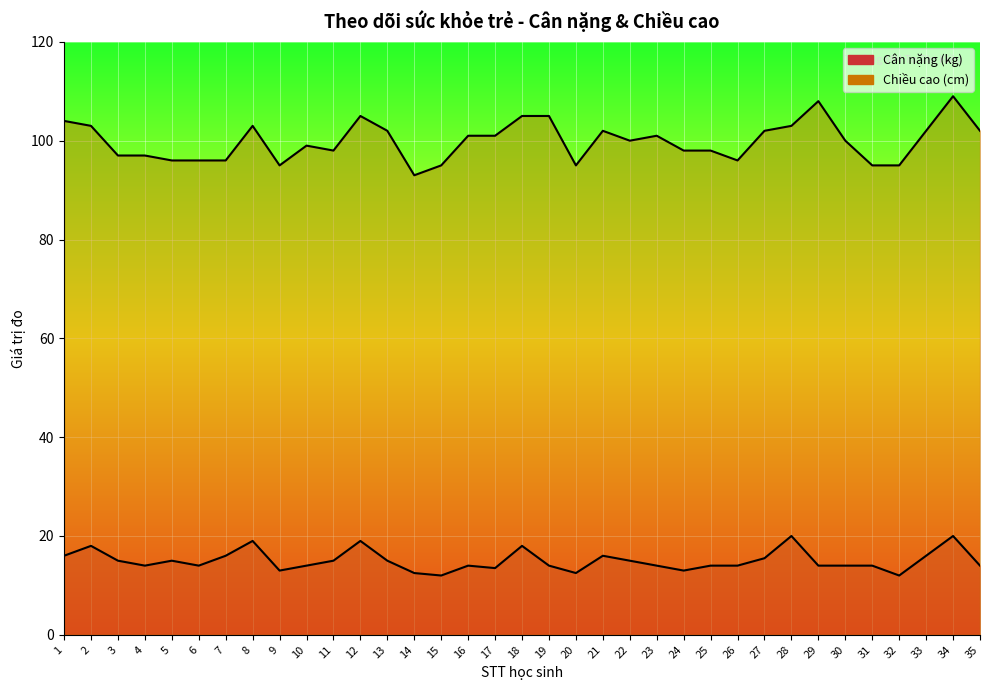

What is the value of the Cân nặng (kg) point at the 32nd from the left?

12.0